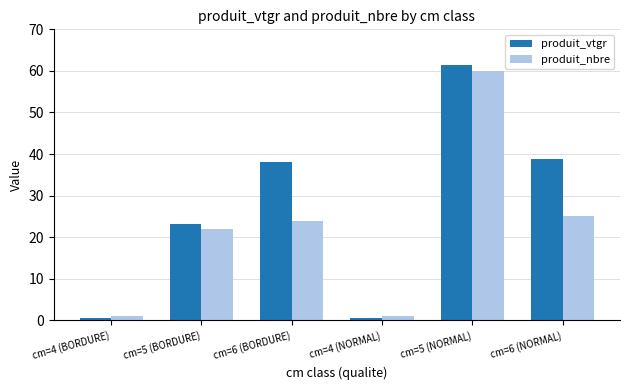

What are all the series names shown in the legend?

produit_vtgr, produit_nbre